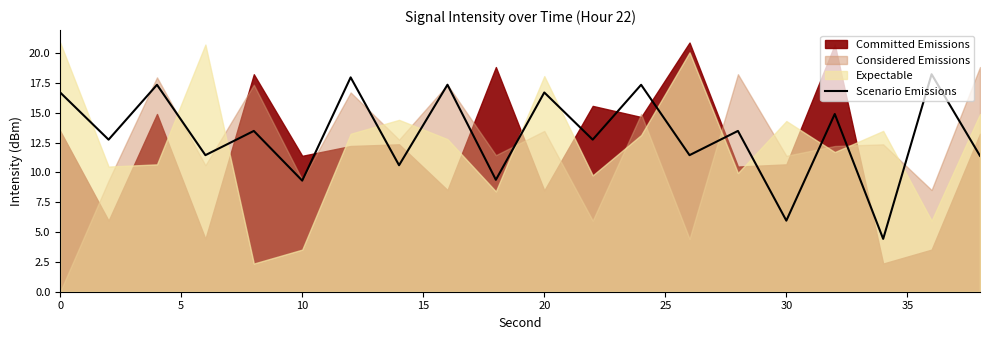

What is the minimum value for Scenario Emissions?

4.4